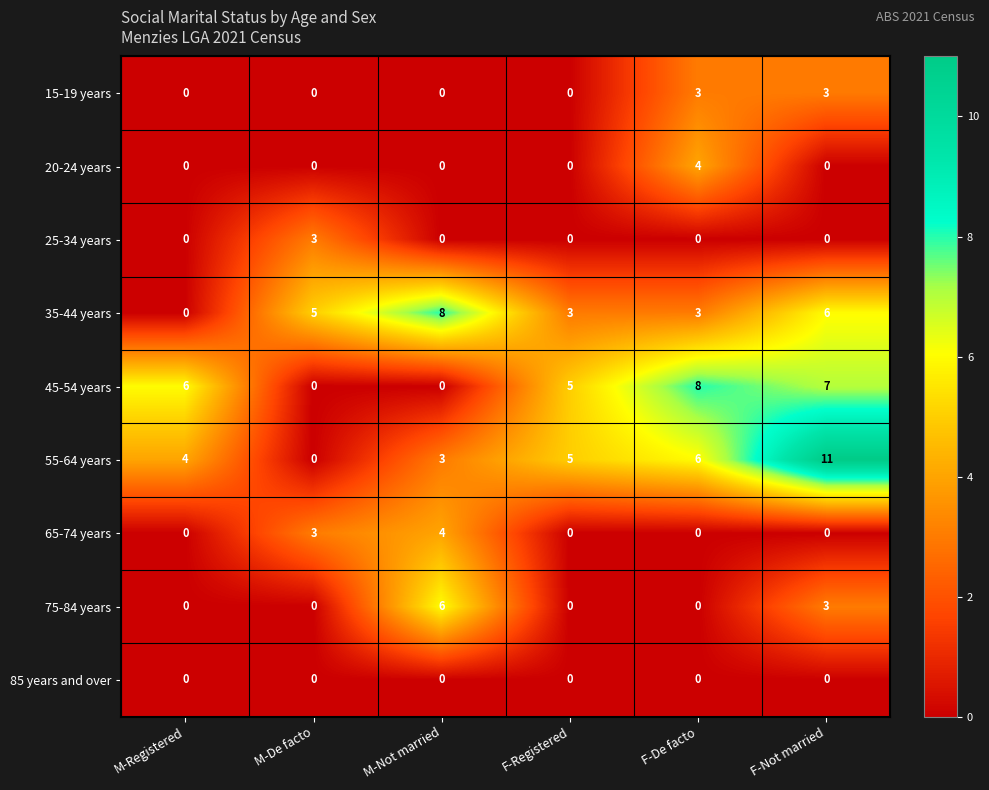

How many positive values does the 20-24 years series have?

1